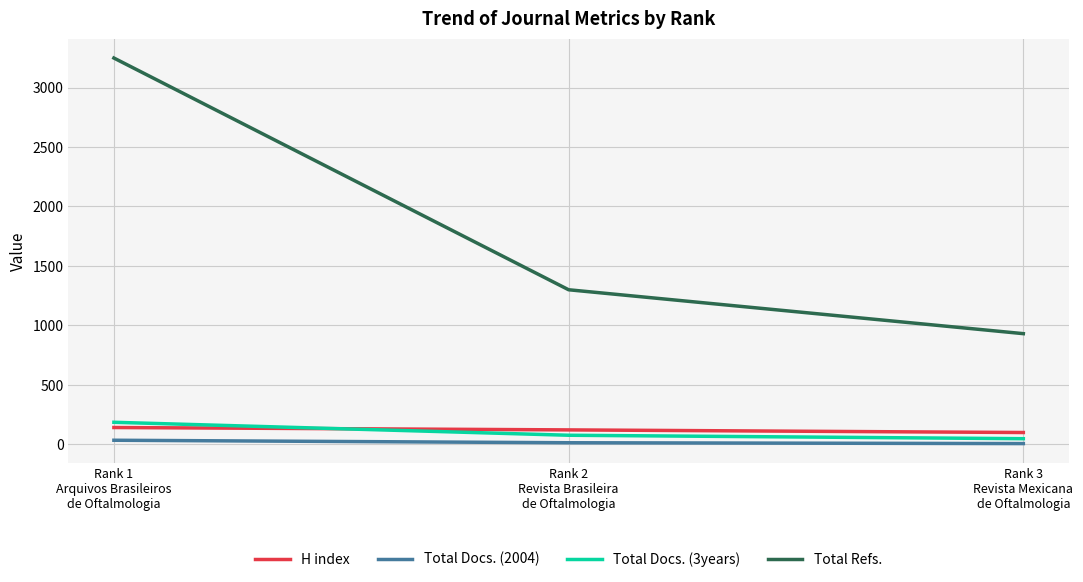

What is the sum of all Total Docs. (3years) values?

311